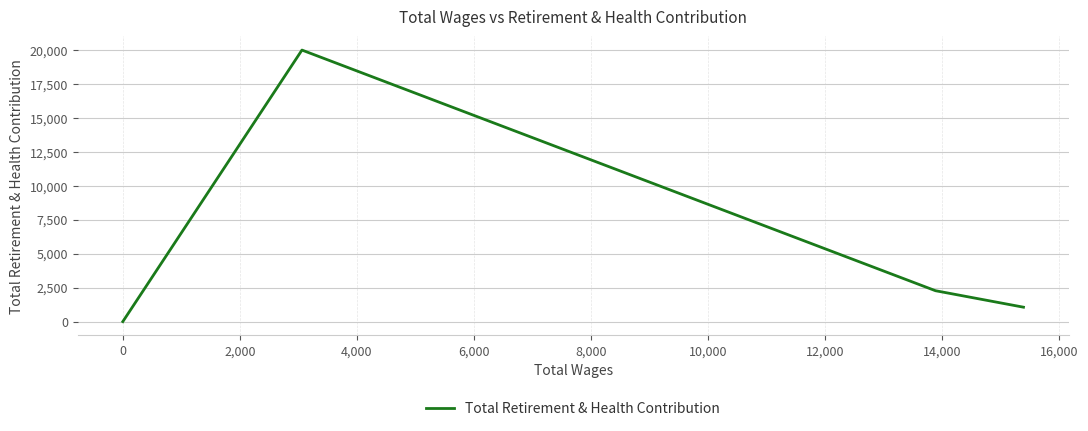

Count the number of data series in this chart.

1